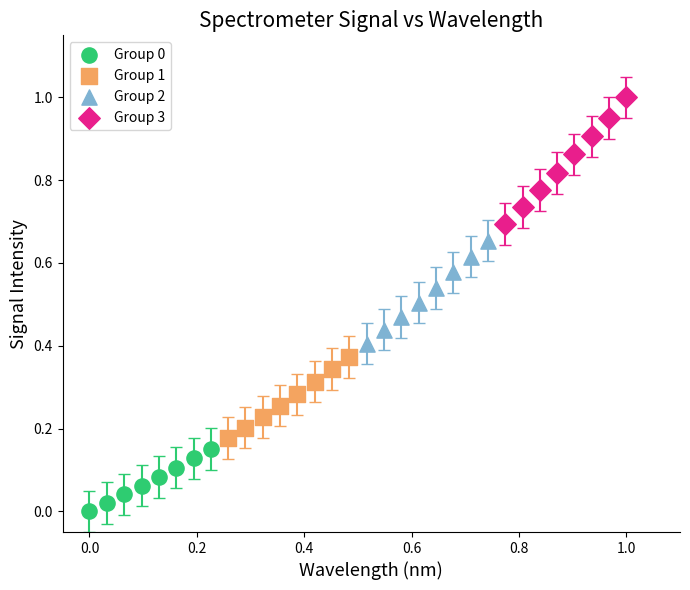

Which series has the widest spread of Y values?

Group 3